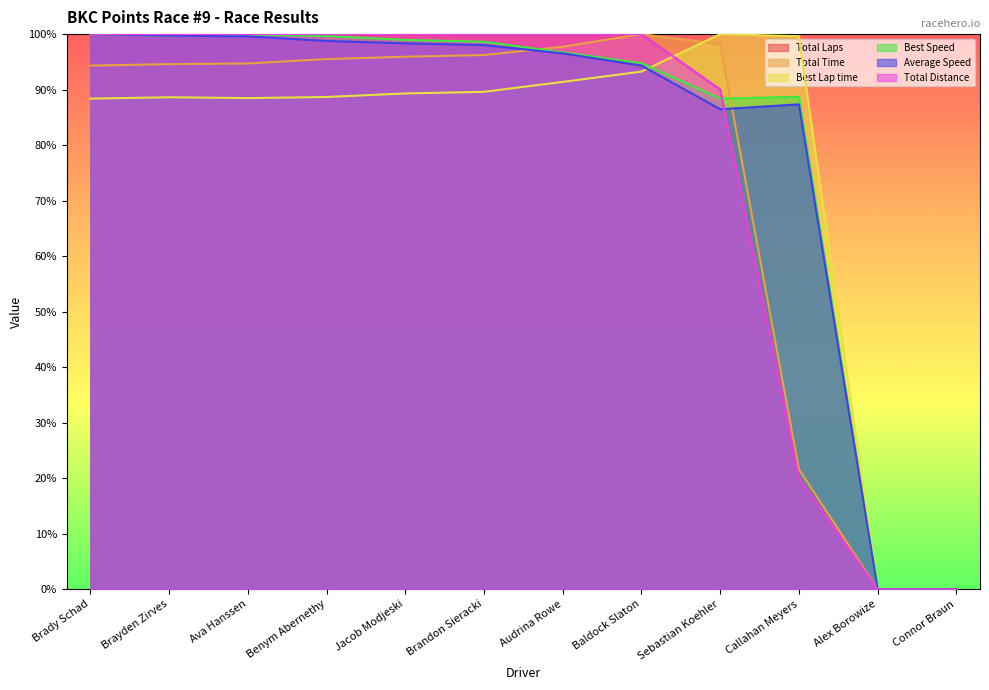

True or false: Best Lap time has more than 2 points higher than both neighbors.

False